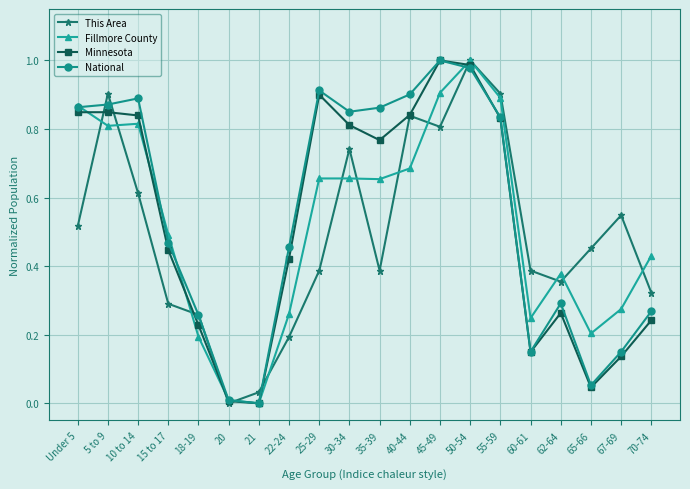

Which series changed the most between 21 and 55-59?

Fillmore County